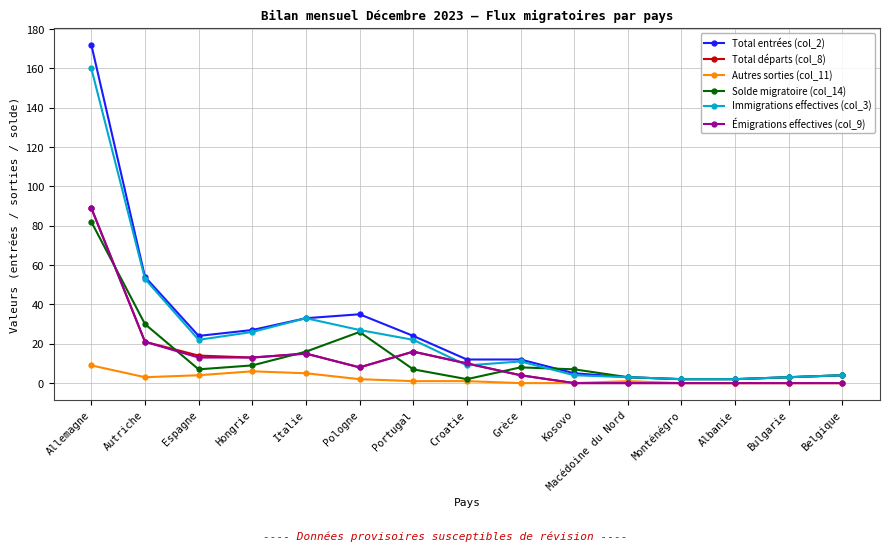

What is the maximum value shown in the chart?

172